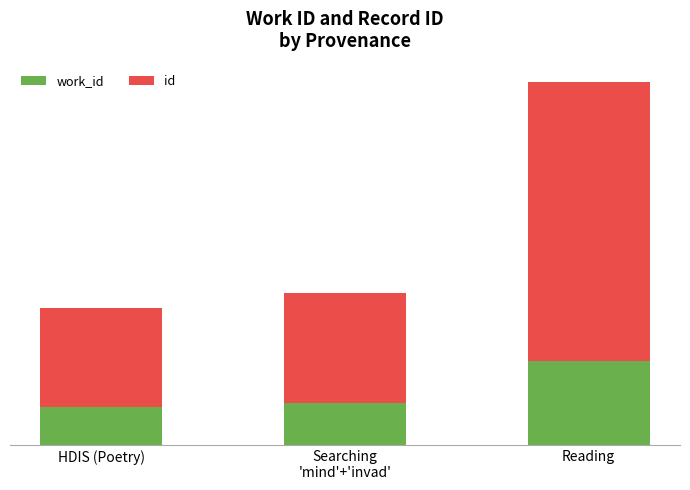

What is the total value across all series at HDIS (Poetry)?

11742